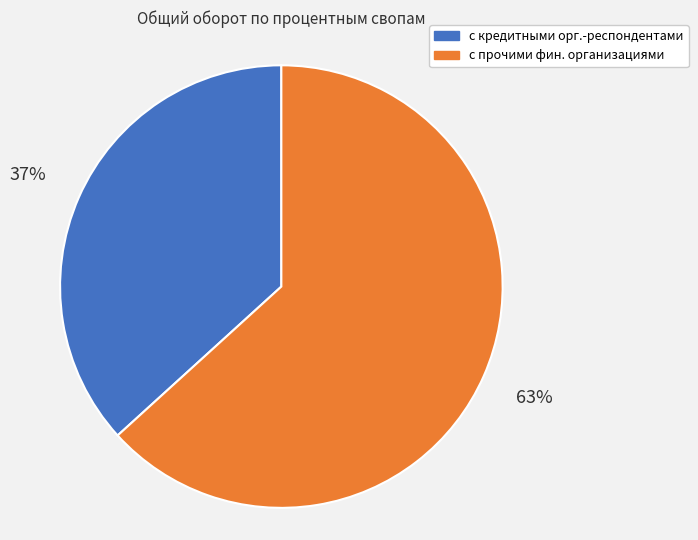

How many segments does this pie chart have?

2